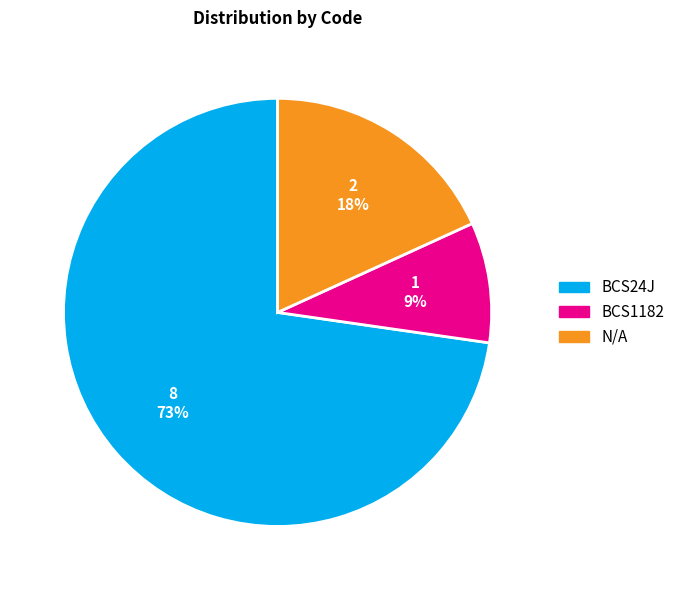

Which category has the biggest portion of the pie?

BCS24J